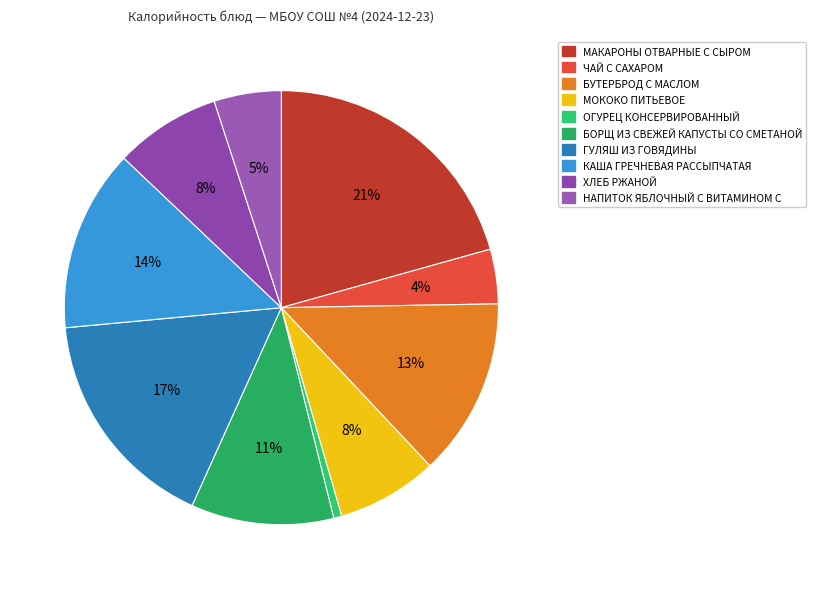

The БУТЕРБРОД С МАСЛОМ slice represents 23% of the pie. True or false?

False